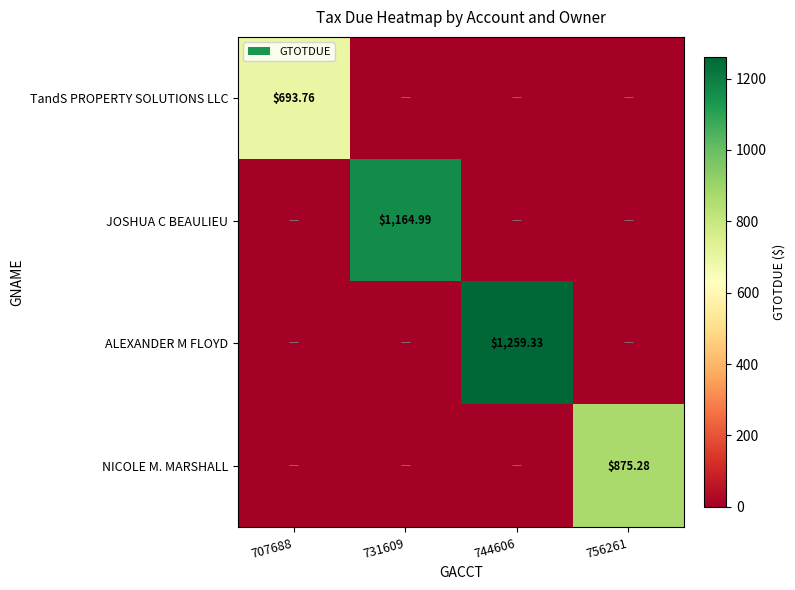

Which series has the largest total across all categories?

ALEXANDER M FLOYD